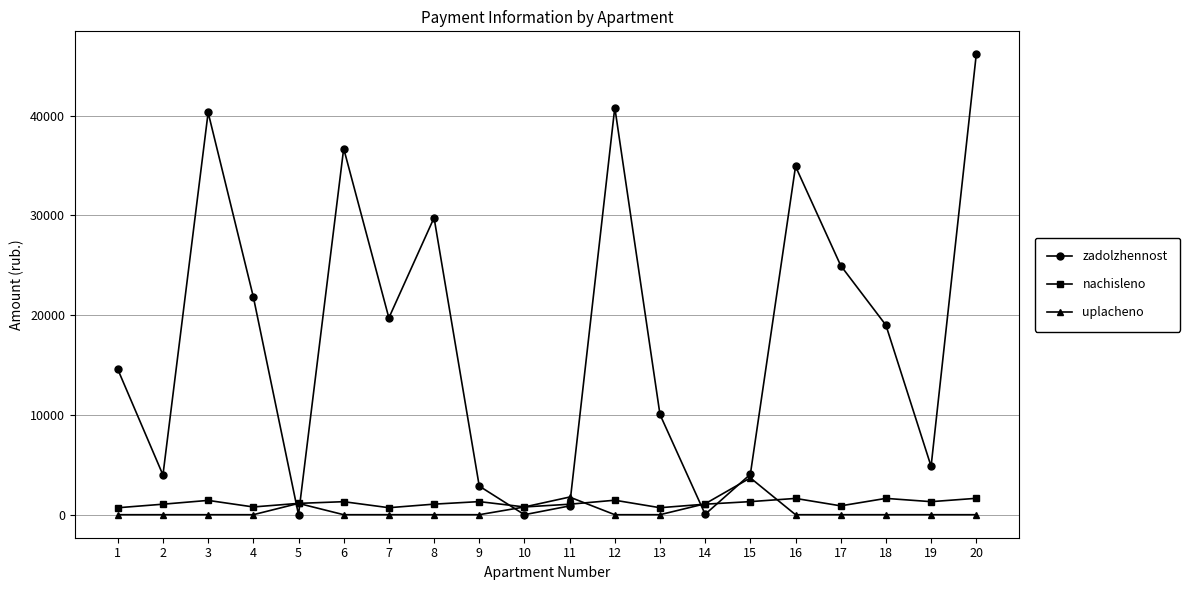

How many data points in zadolzhennost are less than 18996?

10